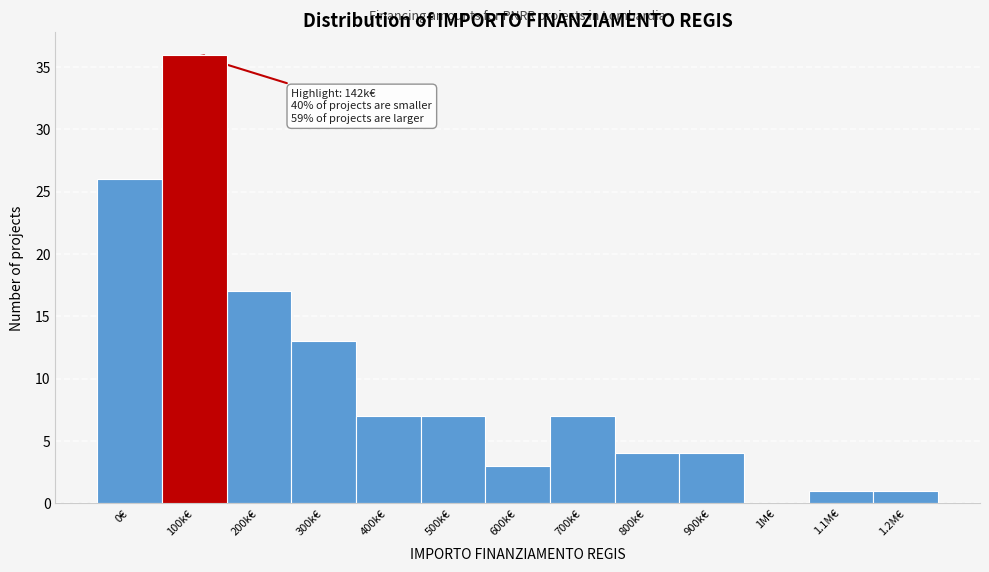

Reading left to right, list all the values displayed in this chart.

0€=26	100k€=36	200k€=17	300k€=13	400k€=7	500k€=7	600k€=3	700k€=7	800k€=4	900k€=4	1M€=0	1.1M€=1	1.2M€=1